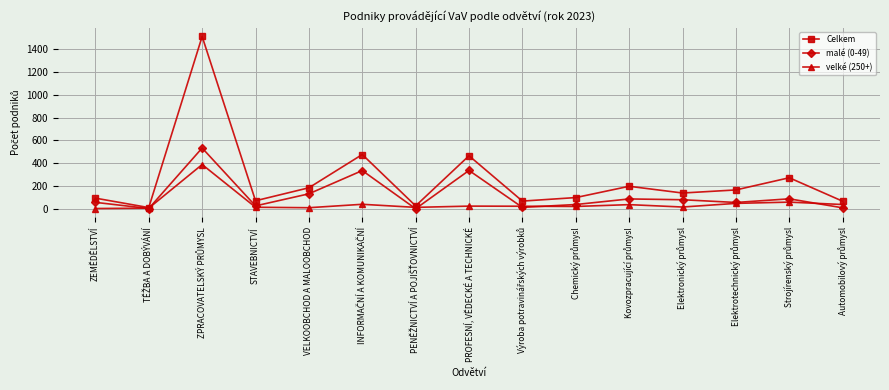

Which series has the largest range (max minus min)?

Celkem